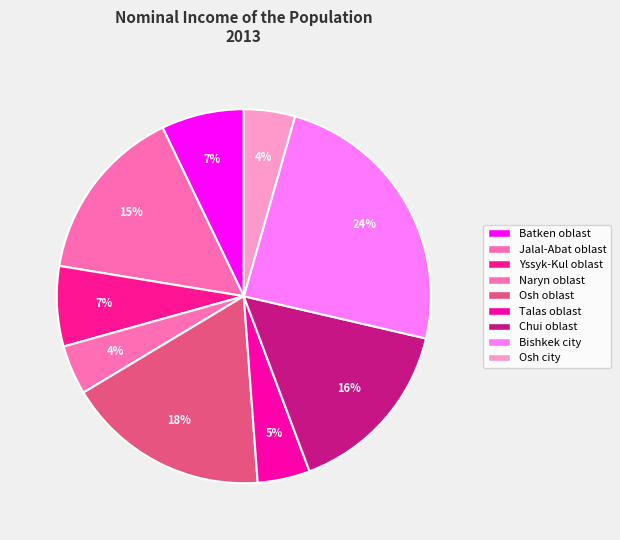

Is there any slice that represents more than half of the pie?

No